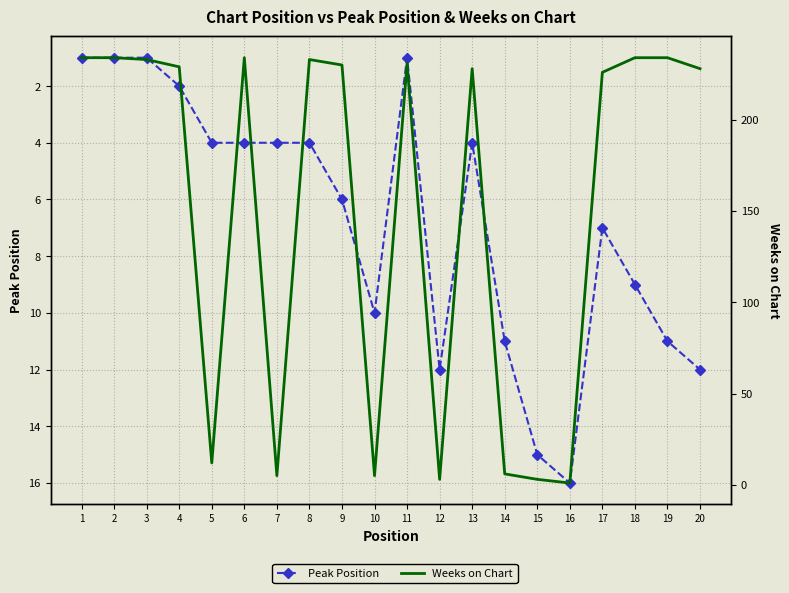

How many data points in Weeks on Chart are above 229?

9